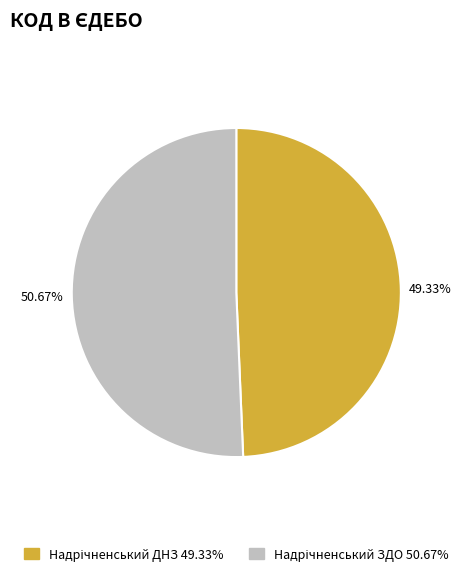

Is there a majority slice in this chart?

Yes